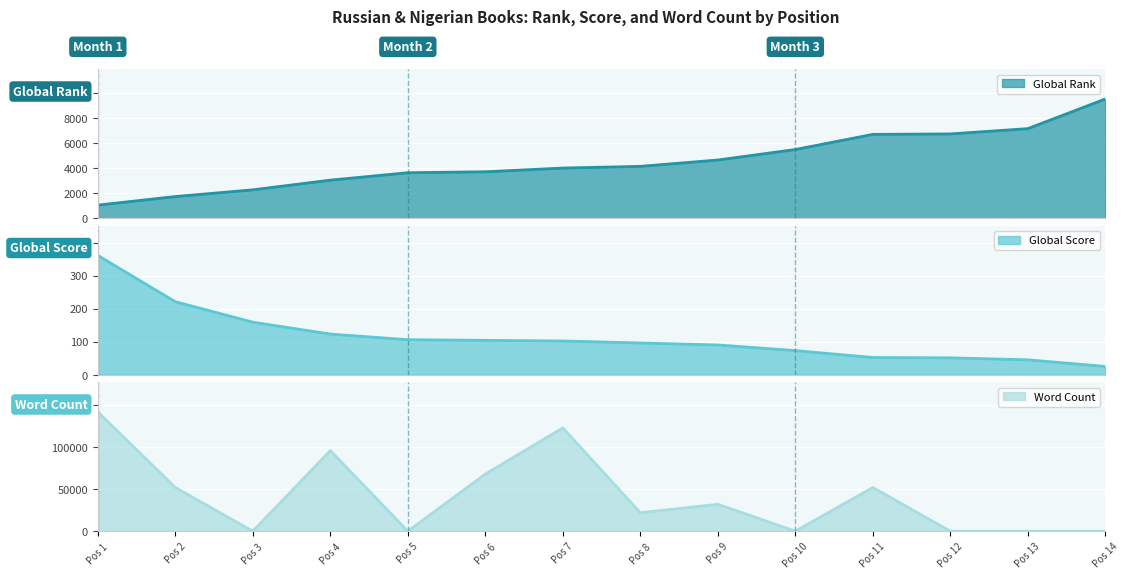

The value of Word Count at Pos 11 is 82209. True or false?

False